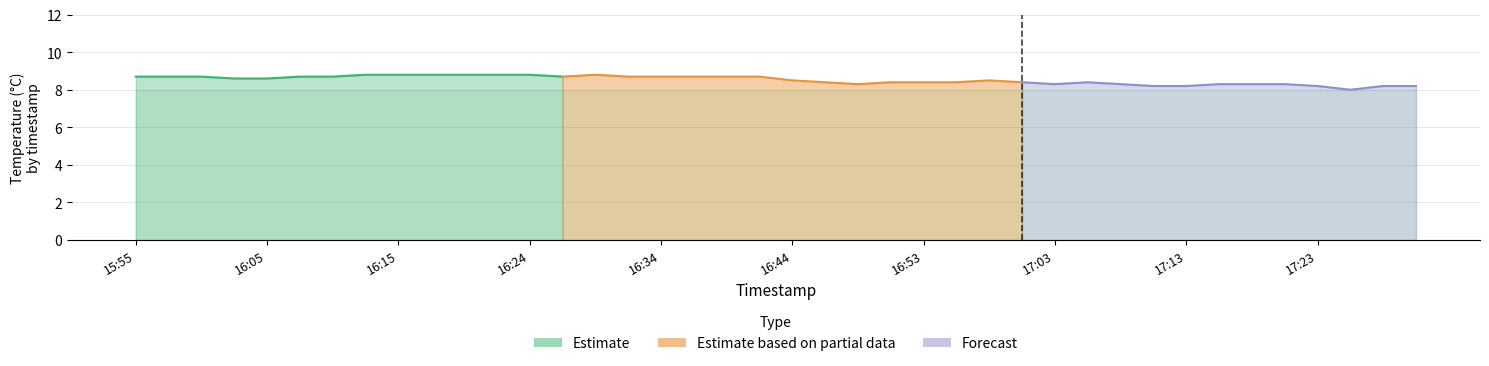

Rank the categories by temperature value from highest to lowest.

16:12, 16:15, 16:17, 16:19, 16:22, 16:24, 16:29, 15:55, 15:57, 16:00, 16:07, 16:10, 16:27, 16:32, 16:34, 16:36, 16:39, 16:41, 16:02, 16:05, 16:44, 16:58, 16:46, 16:51, 16:53, 16:56, 17:01, 17:06, 16:49, 17:03, 17:08, 17:15, 17:18, 17:20, 17:10, 17:13, 17:23, 17:27, 17:30, 17:25